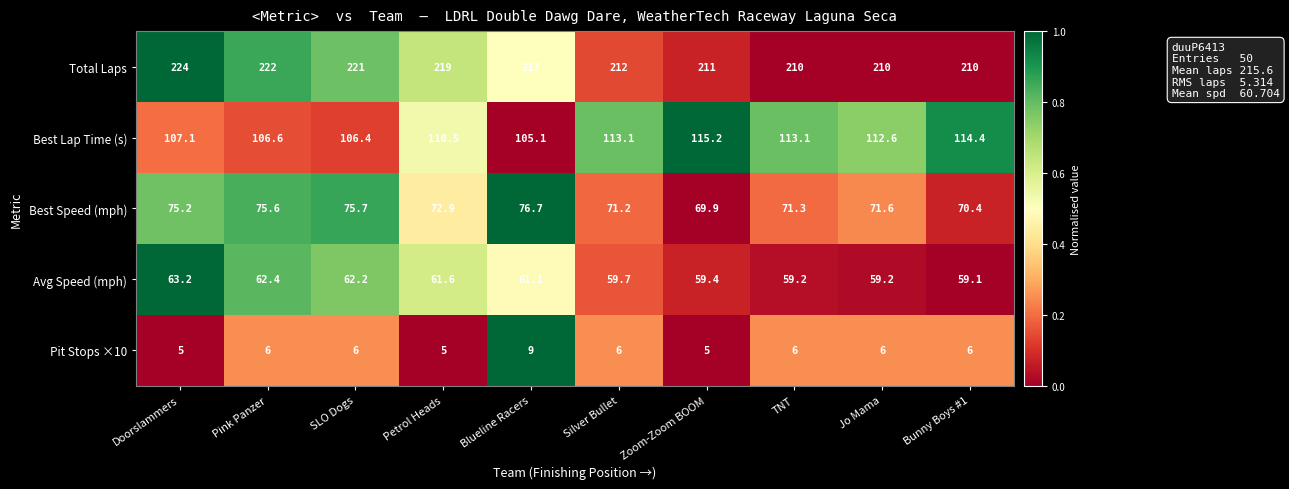

What is the difference between the highest and lowest values at Doorslammers?

219.0